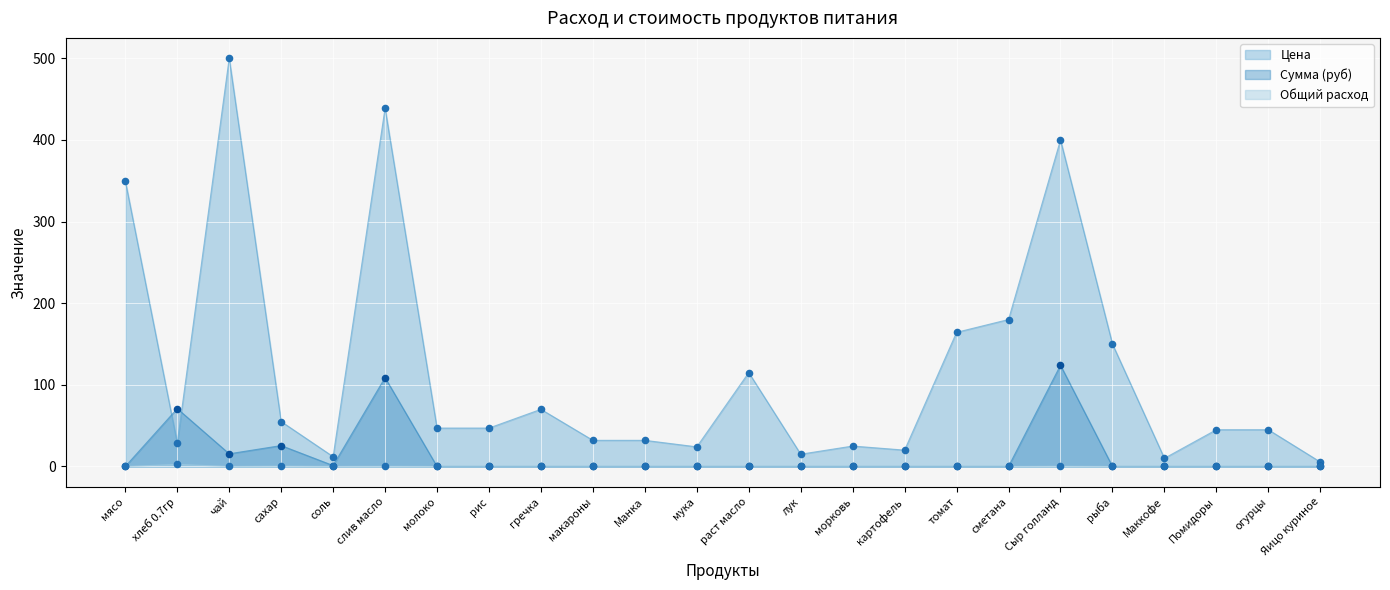

At which category is the sum across all series the highest?

слив масло